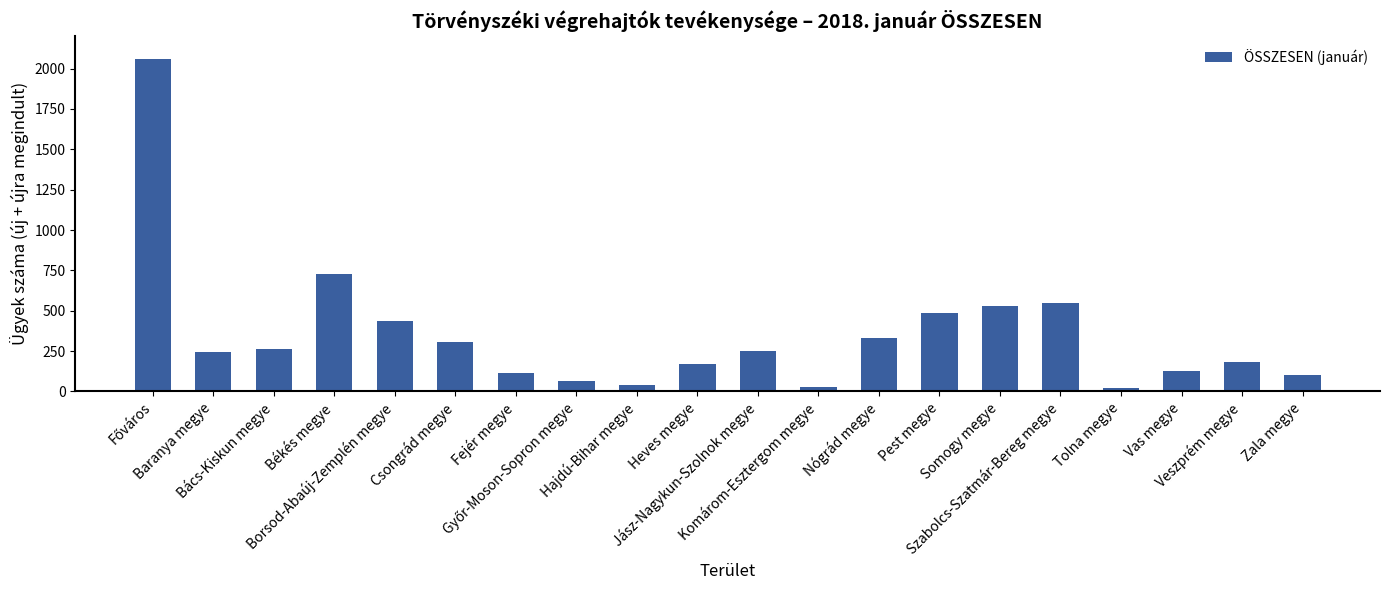

What is the greatest value displayed?

2058